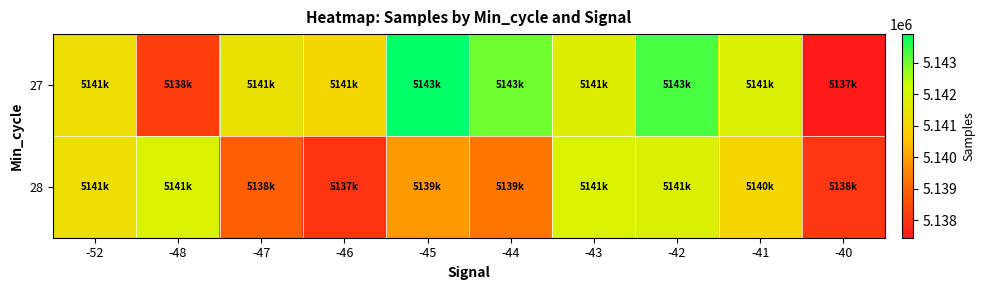

Between -46 and -42, which is larger?

-42